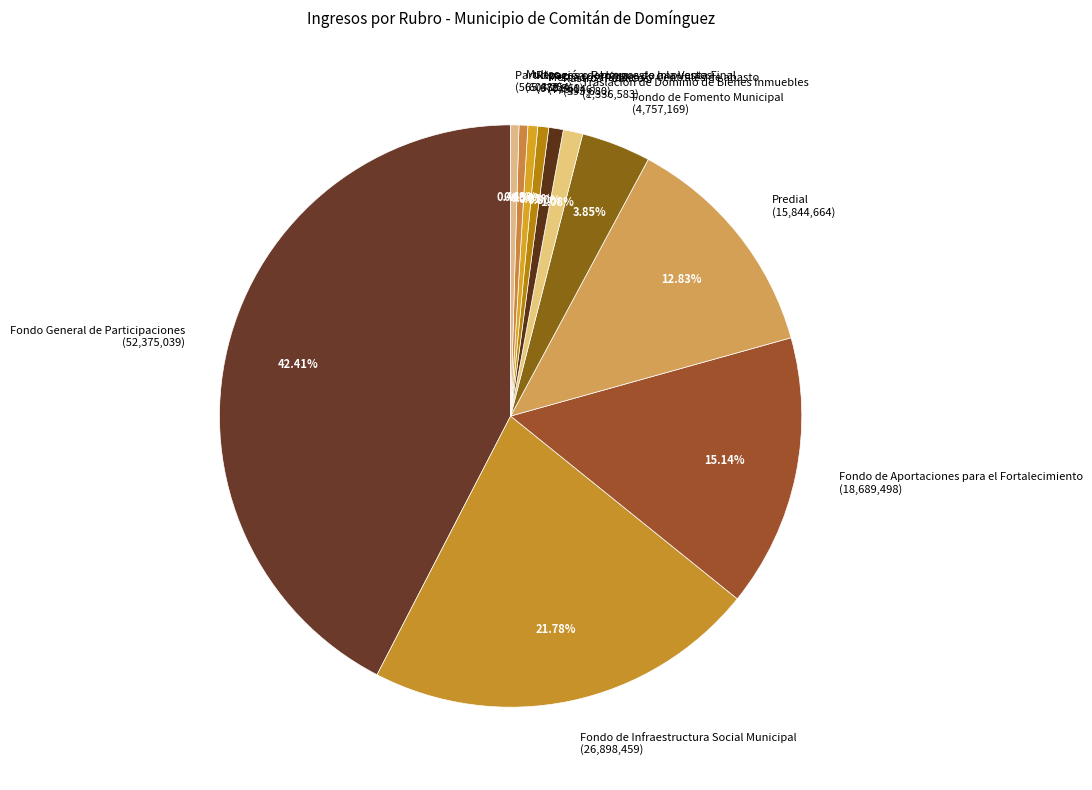

To the nearest percent, what is the difference between the largest and smallest slice percentages?

42%